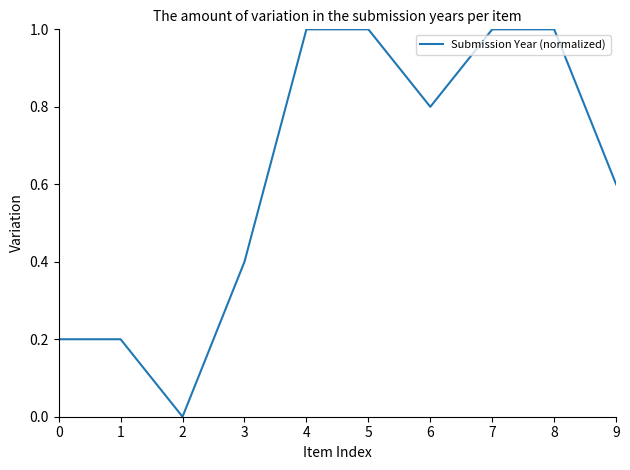

What is the sum of the values at 3 and 9?

1.0